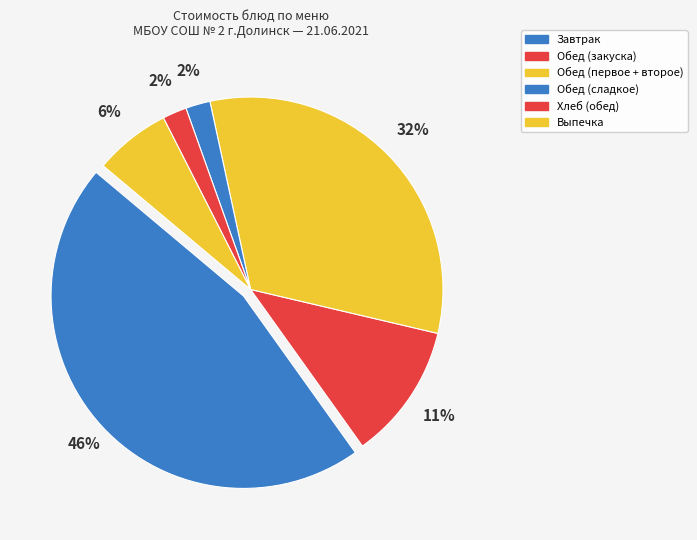

How many segments does this pie chart have?

6